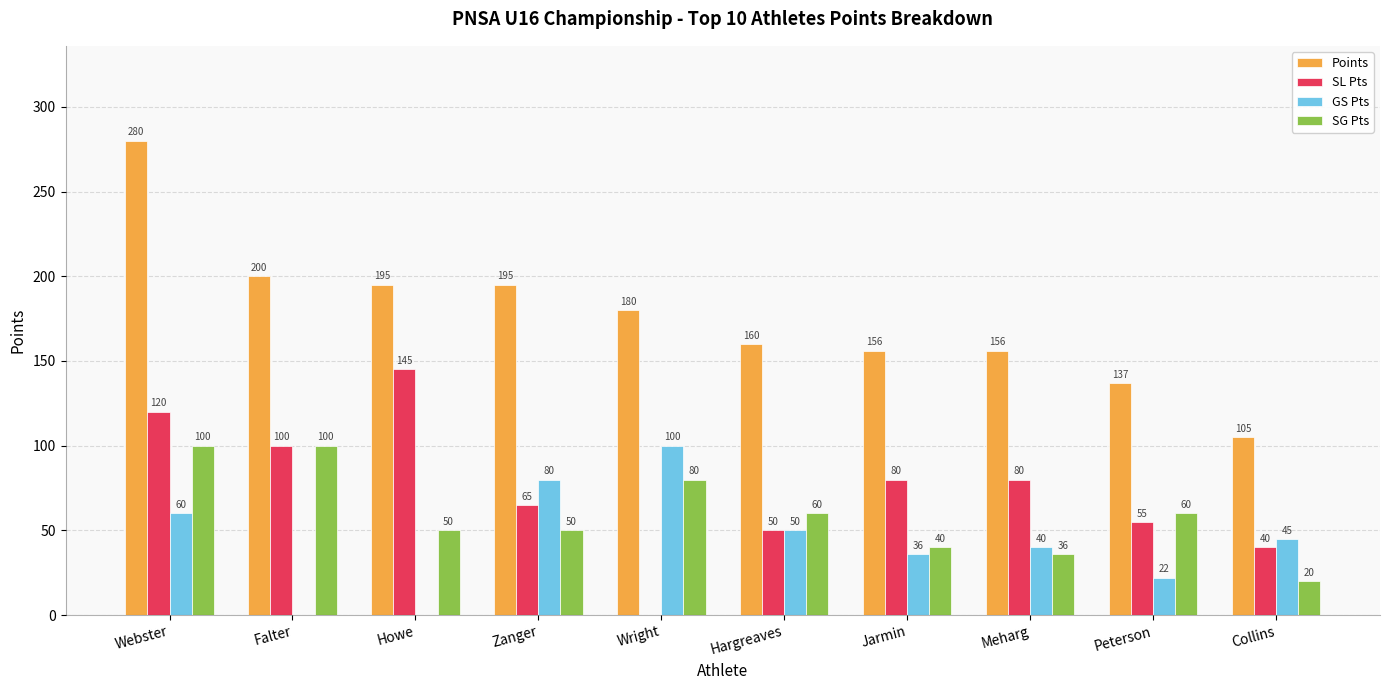

The value of Points at Jarmin is 156. True or false?

True